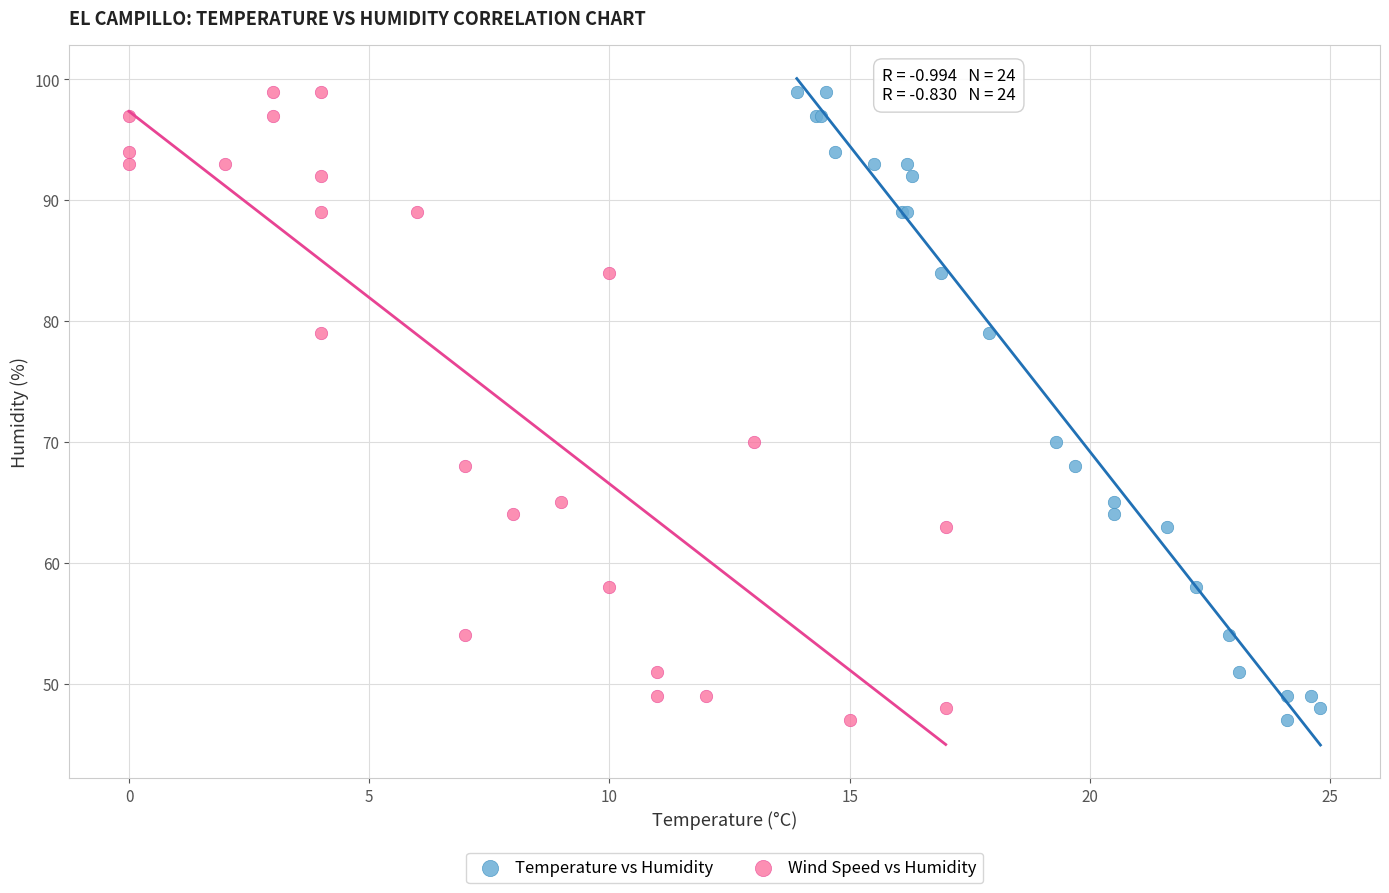

What are all the series names shown in the legend?

Temperature vs Humidity, Wind Speed vs Humidity